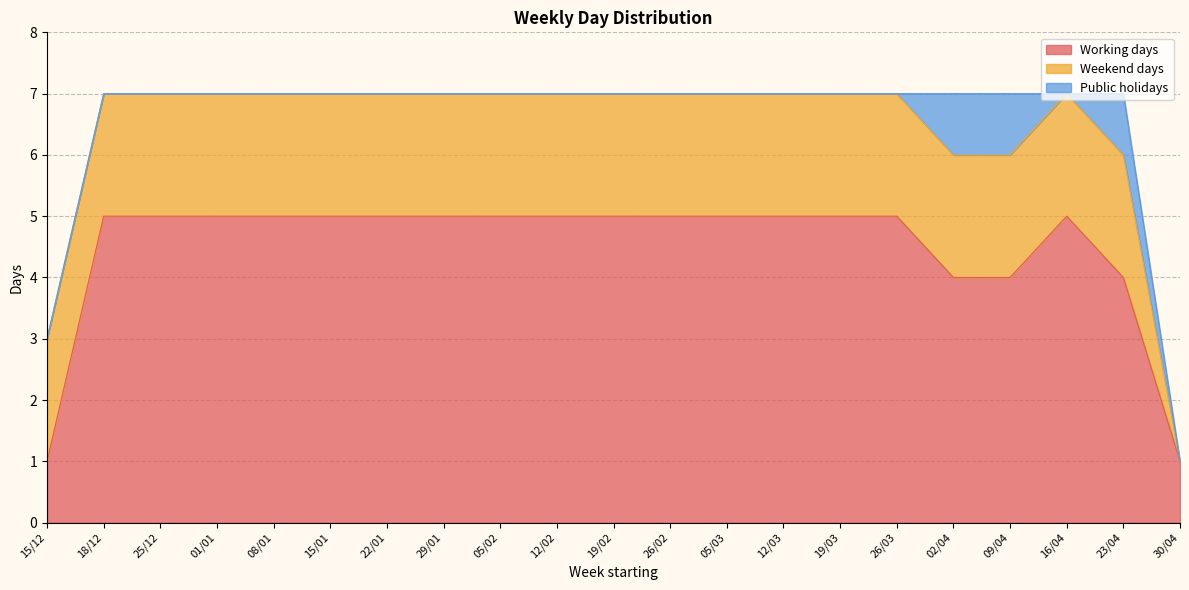

Which series has the largest range (max minus min)?

Working days